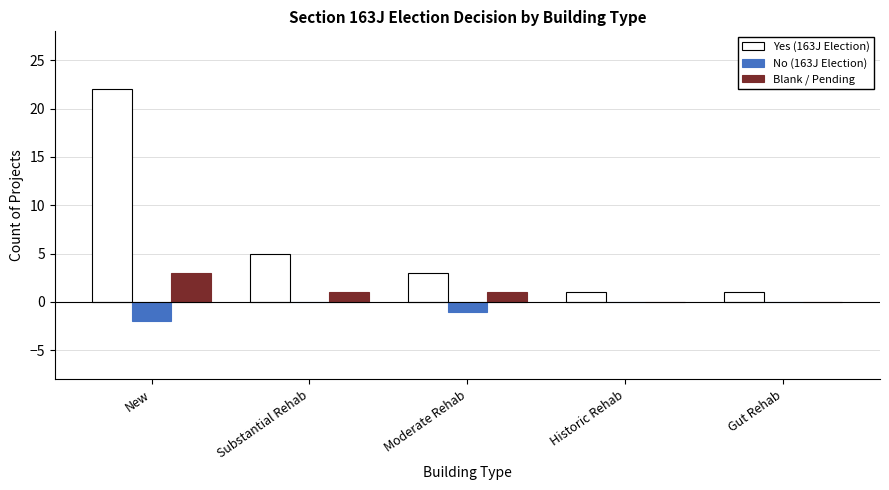

Is the value of No (163J Election) at New greater than the value of Blank / Pending at New?

No